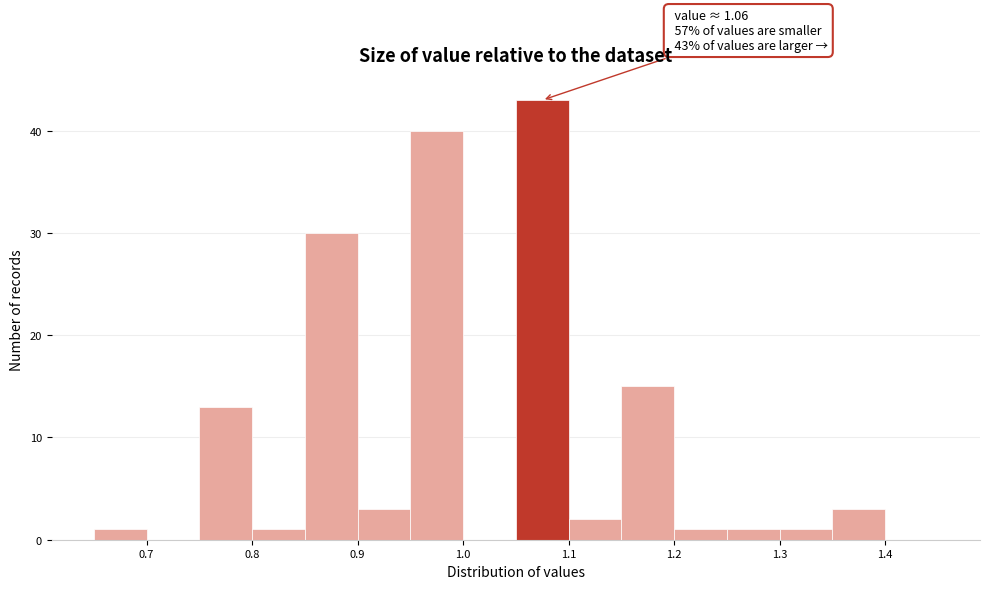

Which range on the x-axis has the tallest bar?

1.05 to 1.10